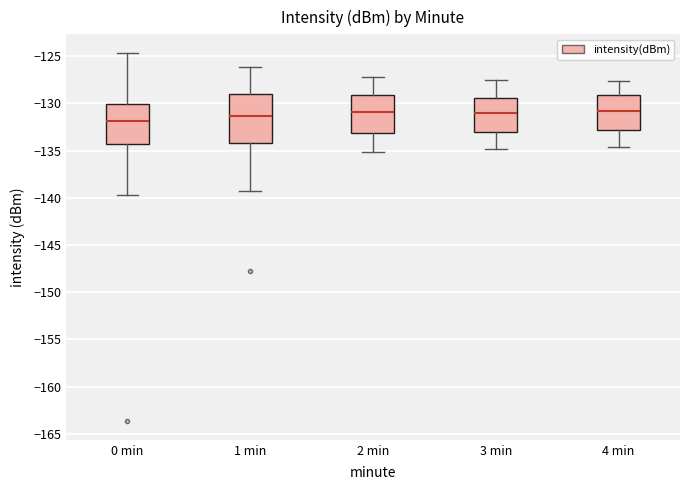

Reading left to right, read every box against the y-axis: the position of its median line, the range the box covers, and the ends of its whiskers. The values are not printed on the chart, so give them approximately, as read against the axis.

0 min: median -132.0, box -134.0 to -130.0, whiskers -139.5 to -124.5
1 min: median -131.5, box -134.0 to -129.0, whiskers -139.5 to -126.0
2 min: median -131.0, box -133.0 to -129.0, whiskers -135.0 to -127.0
3 min: median -131.0, box -133.0 to -129.5, whiskers -135.0 to -127.5
4 min: median -130.5, box -133.0 to -129.0, whiskers -134.5 to -127.5